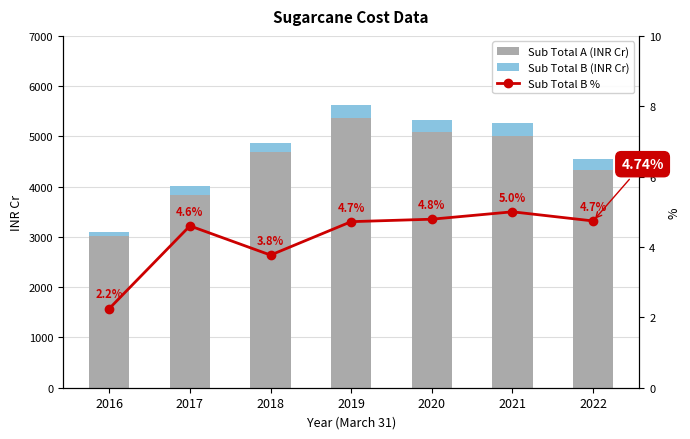

What value does the Sub Total B % series have at 2016?

2.2